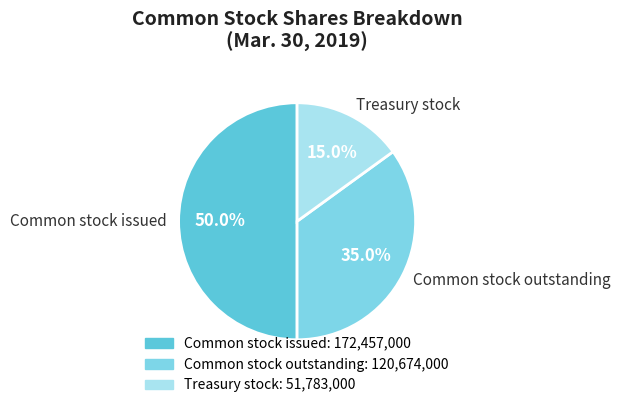

What percentage is NOT represented by Treasury stock?

85.0%